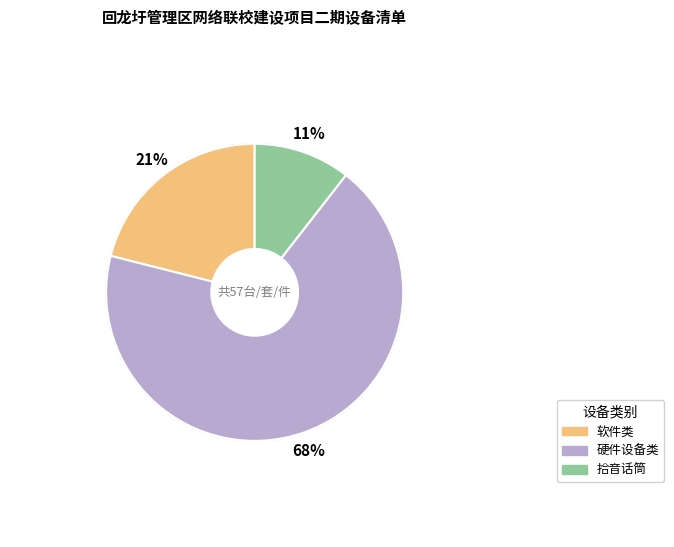

Is 软件类 the majority of the pie?

No